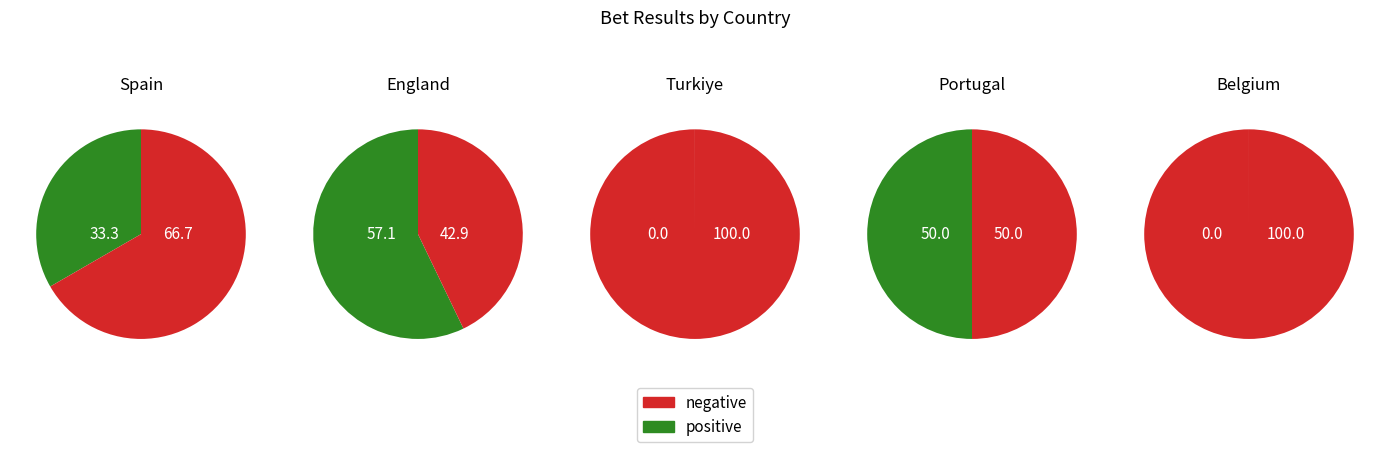

Is it true that Turkiye is 6% of the pie?

True